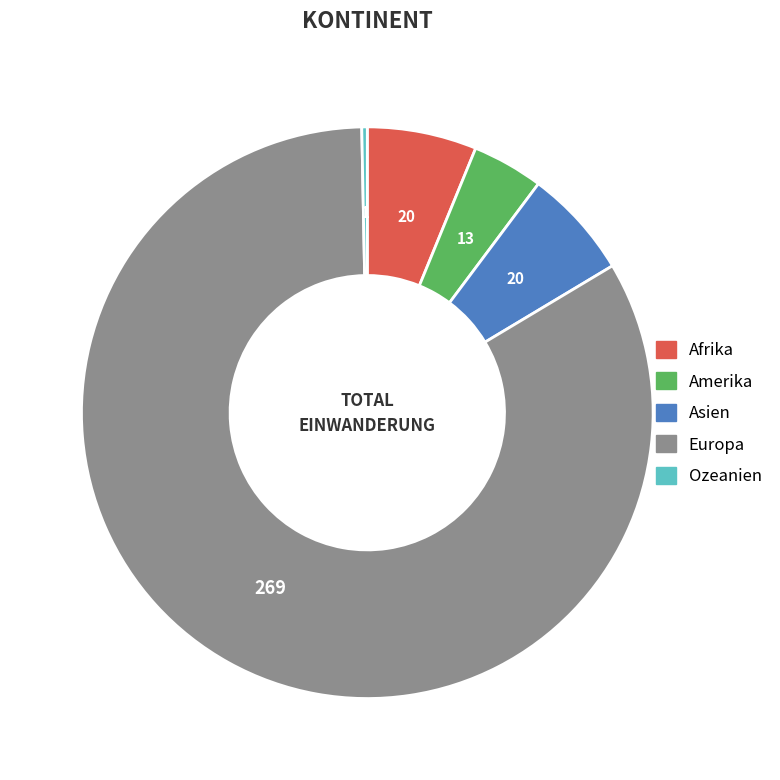

The Europa slice represents 83% of the pie. True or false?

True